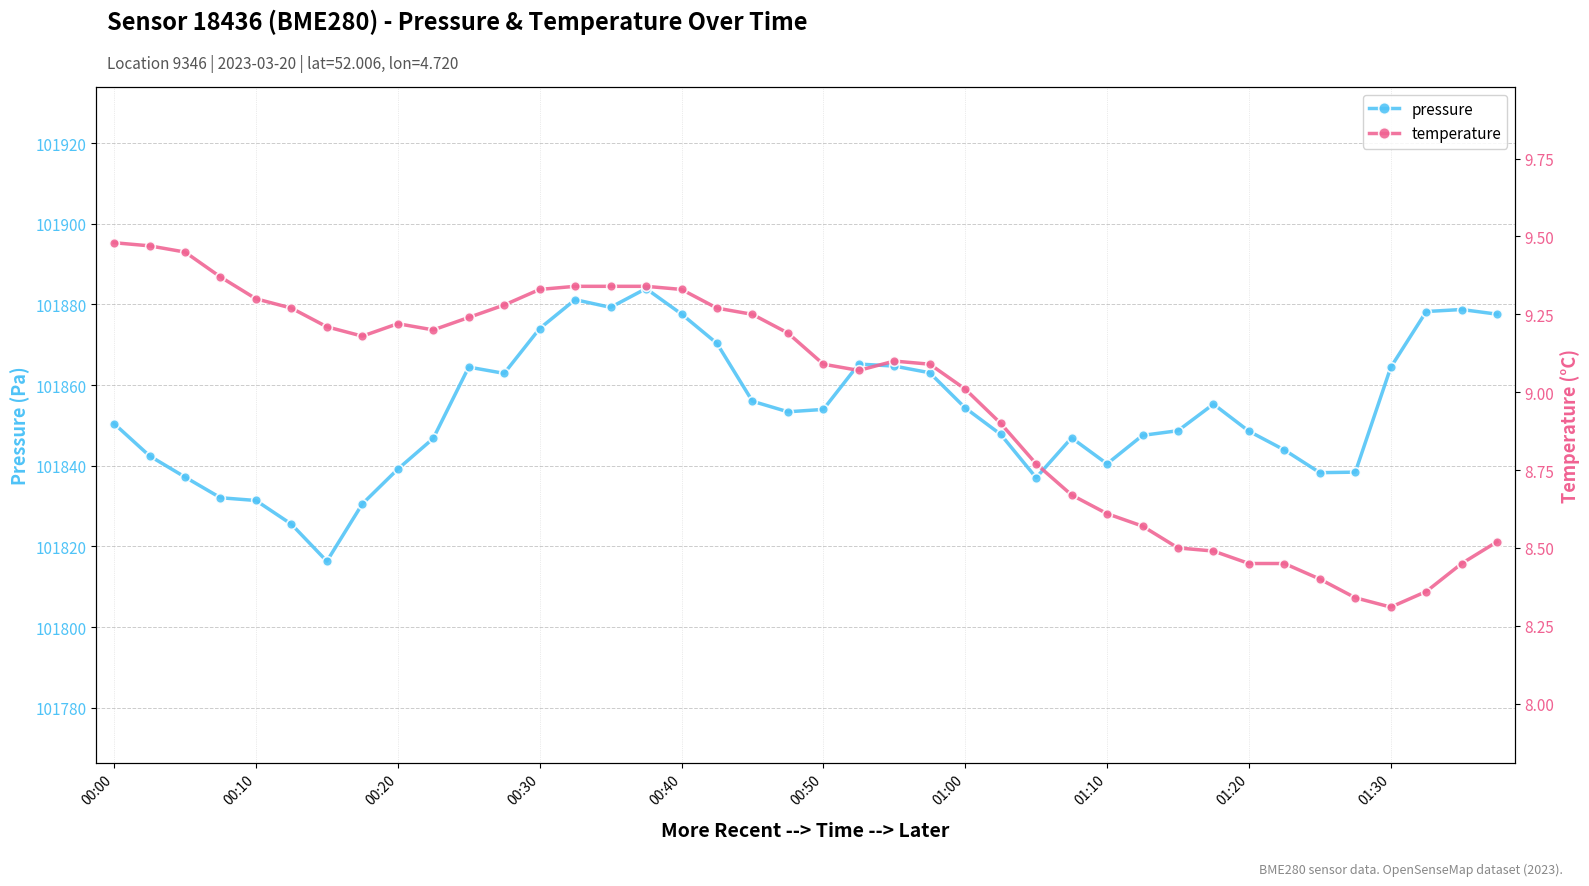

True or false: pressure has more than 1 interior local peaks.

True